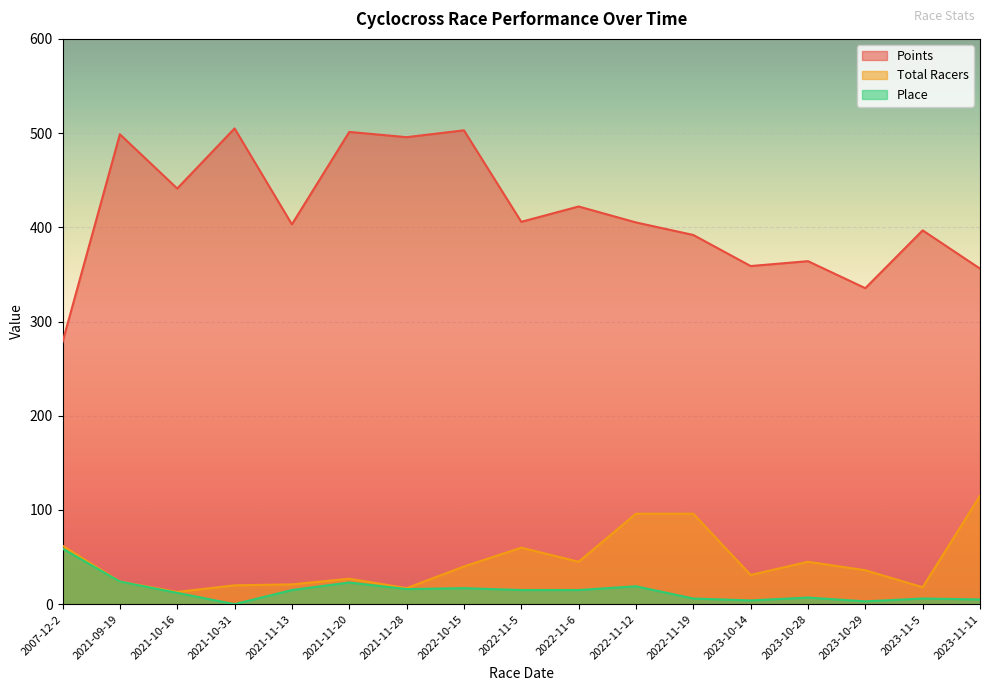

Reading right to left, what are all the values shown in this chart?

Points: 356.2	396.8	335.4	364.1	358.9	391.9	405.2	422.1	405.8	502.9	495.7	501.3	403.2	505.0	441.2	498.8	278.2
Total Racers: 115.0	18.0	36.0	45.0	31.0	96.0	96.0	45.0	60.0	40.0	17.0	27.0	21.0	20.0	13.0	24.0	62.0
Place: 5.0	6.0	3.0	7.0	4.0	6.0	19.0	15.0	15.0	17.0	16.0	23.0	15.0	0.0	12.0	24.0	59.0